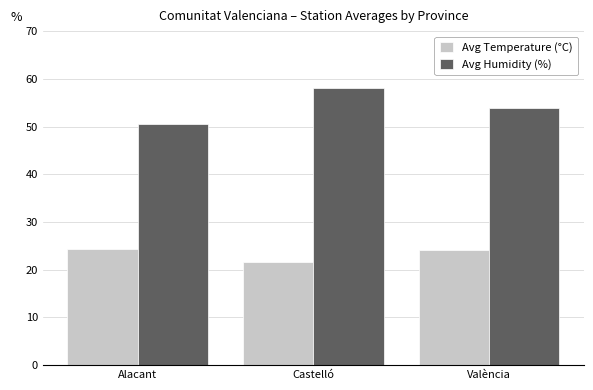

Which label corresponds to the largest value in the chart?

Castelló